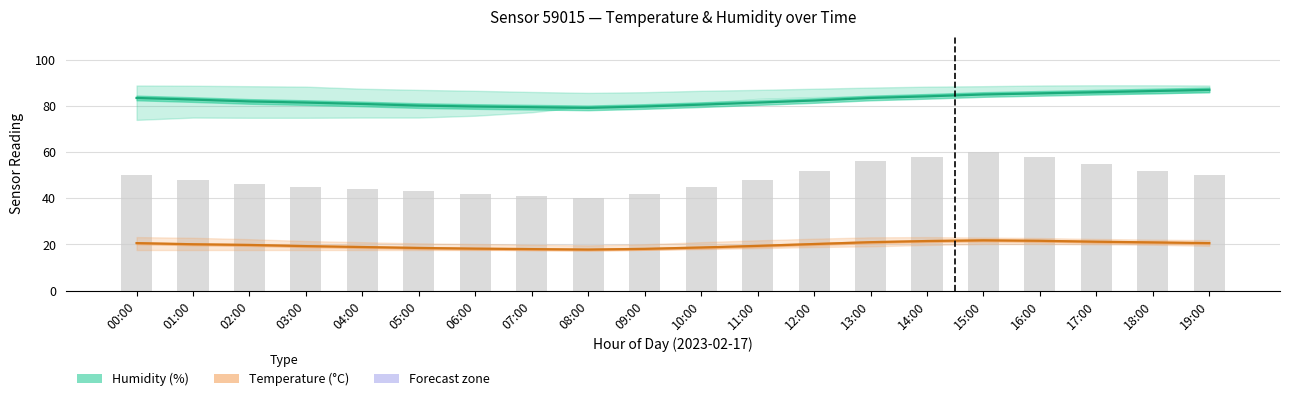

What is the total value across all series at 18:00?

107.4